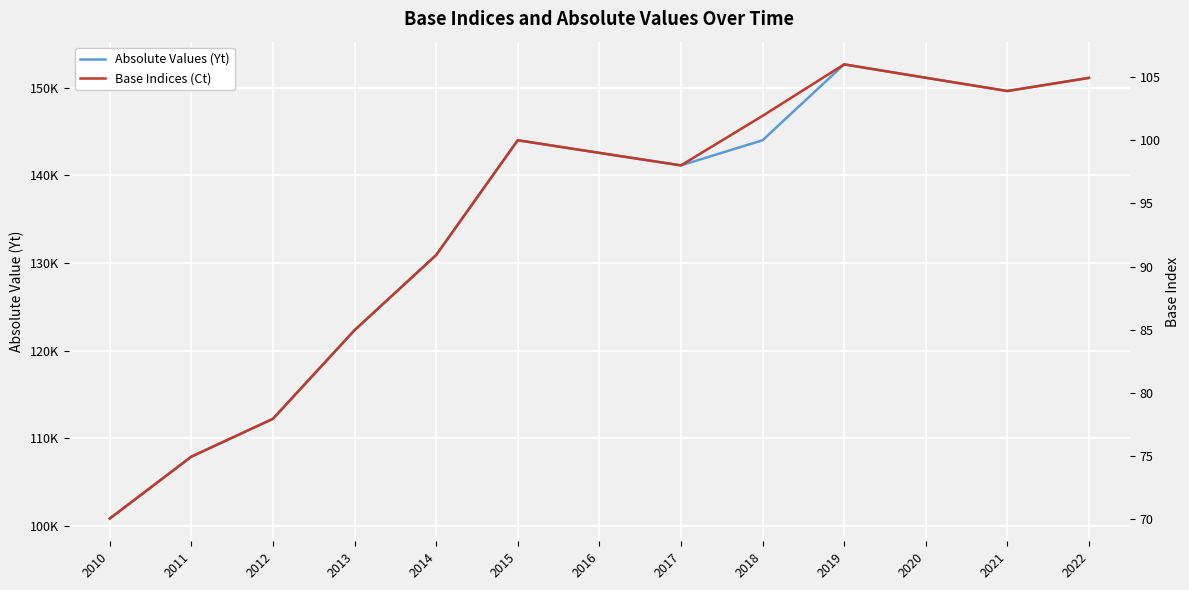

In Base Indices (Ct), how many points are higher than both neighbors (excluding endpoints)?

2